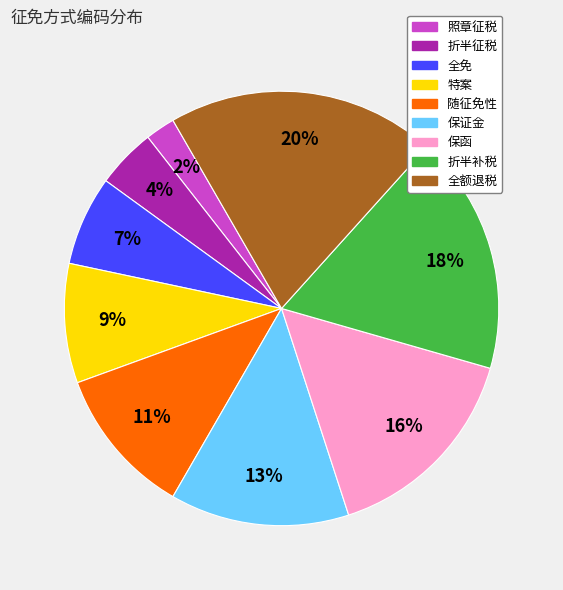

Do 全免 and 保函 together represent more than half of the pie?

No